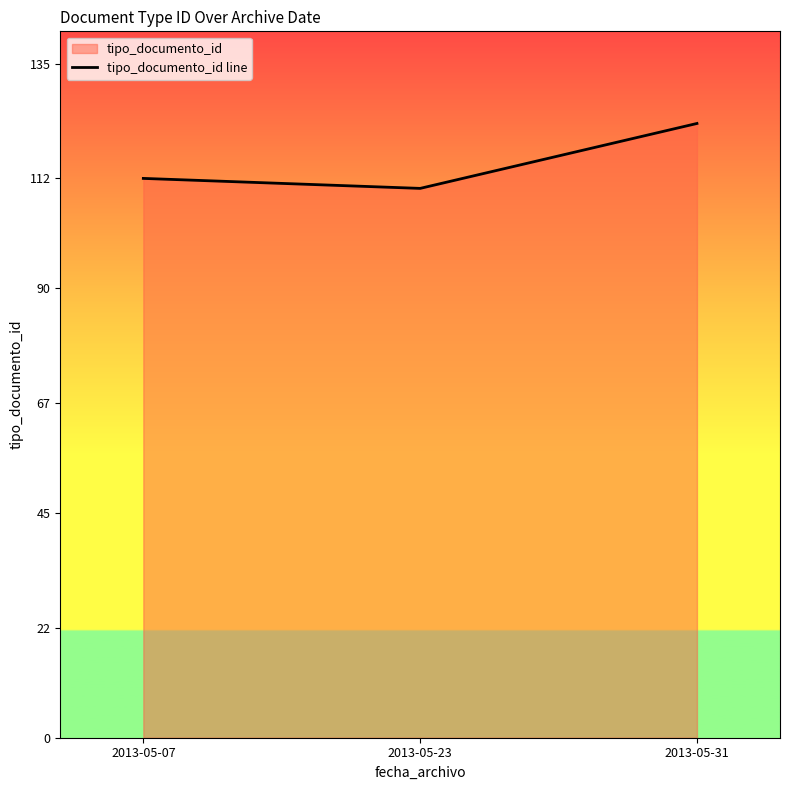

Which label corresponds to the smallest value in the chart?

2013-05-23